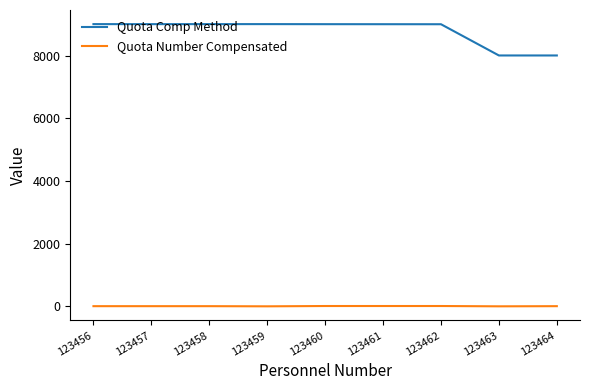

True or false: Quota Number Compensated has a value of 15 at 123460.

True